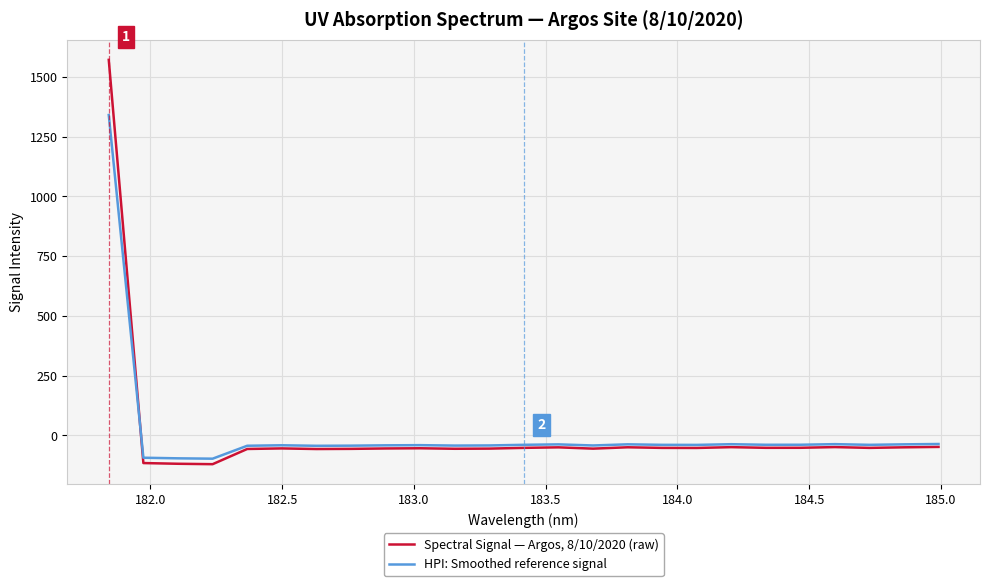

List the series in order of their overall mean, lowest first.

Spectral Signal — Argos, 8/10/2020 (raw), HPI: Smoothed reference signal